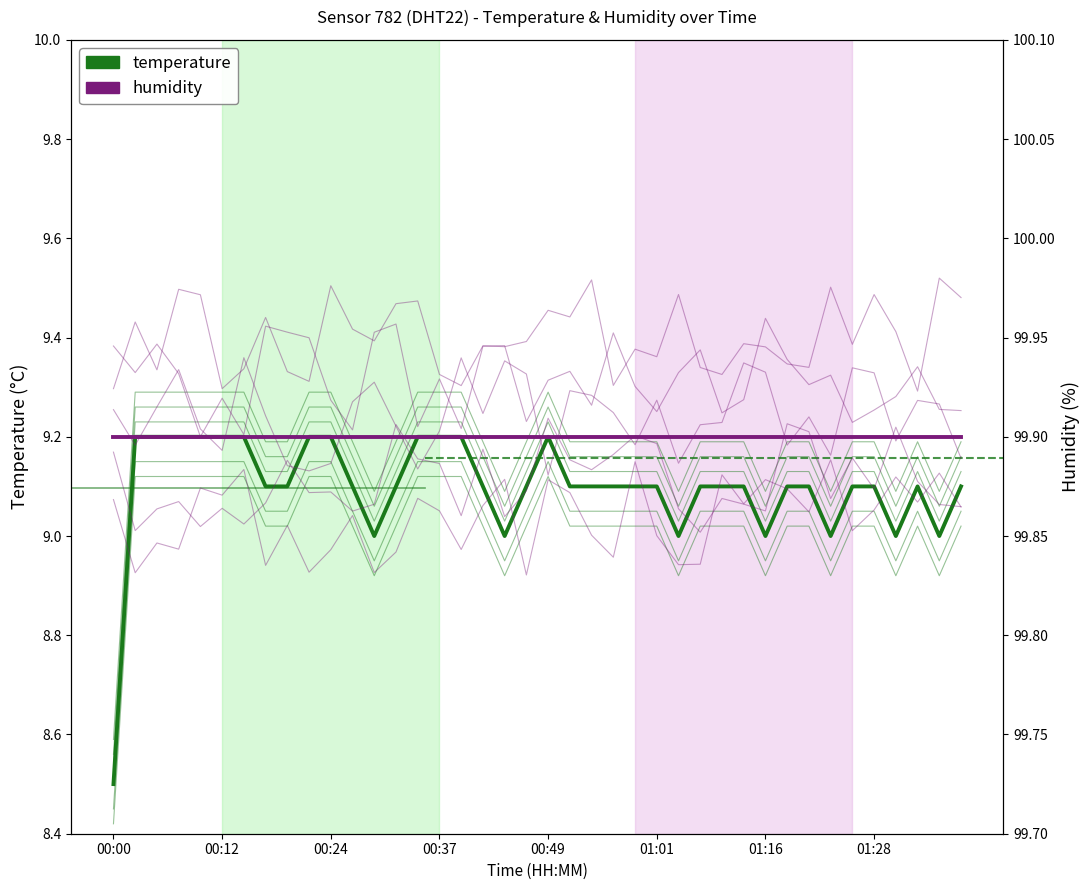

What is the difference between the highest and lowest values at 28?

90.8